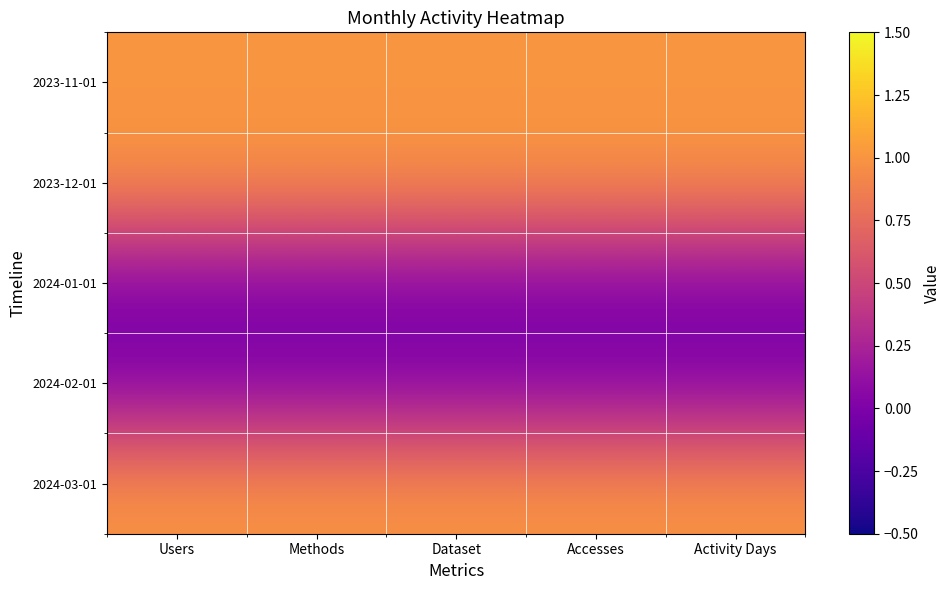

Reading left to right, transcribe all the data shown in this chart.

2023-11-01: Users=1	Methods=1	Dataset=1	Accesses=1	Activity Days=1
2023-12-01: Users=1	Methods=1	Dataset=1	Accesses=1	Activity Days=1
2024-01-01: Users=0	Methods=0	Dataset=0	Accesses=0	Activity Days=0
2024-02-01: Users=0	Methods=0	Dataset=0	Accesses=0	Activity Days=0
2024-03-01: Users=1	Methods=1	Dataset=1	Accesses=1	Activity Days=1